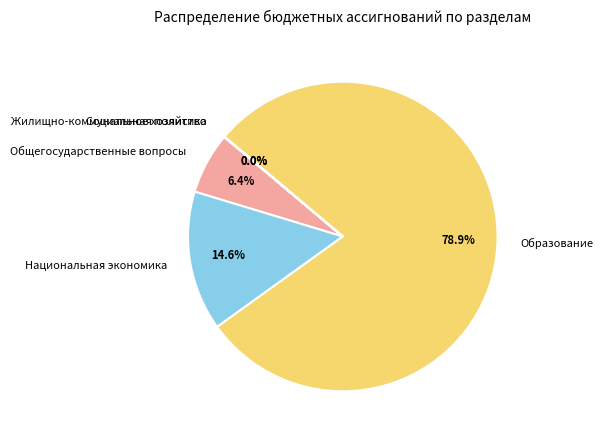

Is it true that Общегосударственные вопросы is 6% of the pie?

True